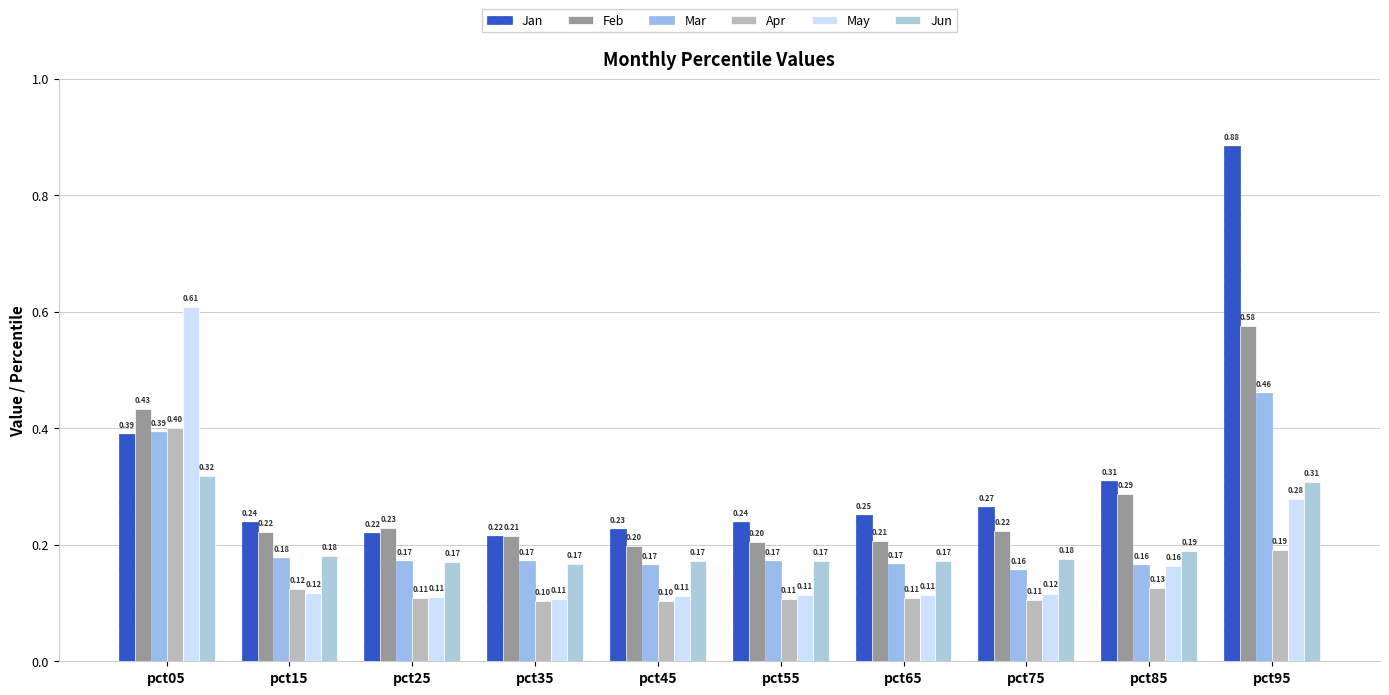

Reading right to left, list all the values displayed in this chart.

Jan: pct95=0.9	pct85=0.3	pct75=0.3	pct65=0.3	pct55=0.2	pct45=0.2	pct35=0.2	pct25=0.2	pct15=0.2	pct05=0.4
Feb: pct95=0.6	pct85=0.3	pct75=0.2	pct65=0.2	pct55=0.2	pct45=0.2	pct35=0.2	pct25=0.2	pct15=0.2	pct05=0.4
Mar: pct95=0.5	pct85=0.2	pct75=0.2	pct65=0.2	pct55=0.2	pct45=0.2	pct35=0.2	pct25=0.2	pct15=0.2	pct05=0.4
Apr: pct95=0.2	pct85=0.1	pct75=0.1	pct65=0.1	pct55=0.1	pct45=0.1	pct35=0.1	pct25=0.1	pct15=0.1	pct05=0.4
May: pct95=0.3	pct85=0.2	pct75=0.1	pct65=0.1	pct55=0.1	pct45=0.1	pct35=0.1	pct25=0.1	pct15=0.1	pct05=0.6
Jun: pct95=0.3	pct85=0.2	pct75=0.2	pct65=0.2	pct55=0.2	pct45=0.2	pct35=0.2	pct25=0.2	pct15=0.2	pct05=0.3